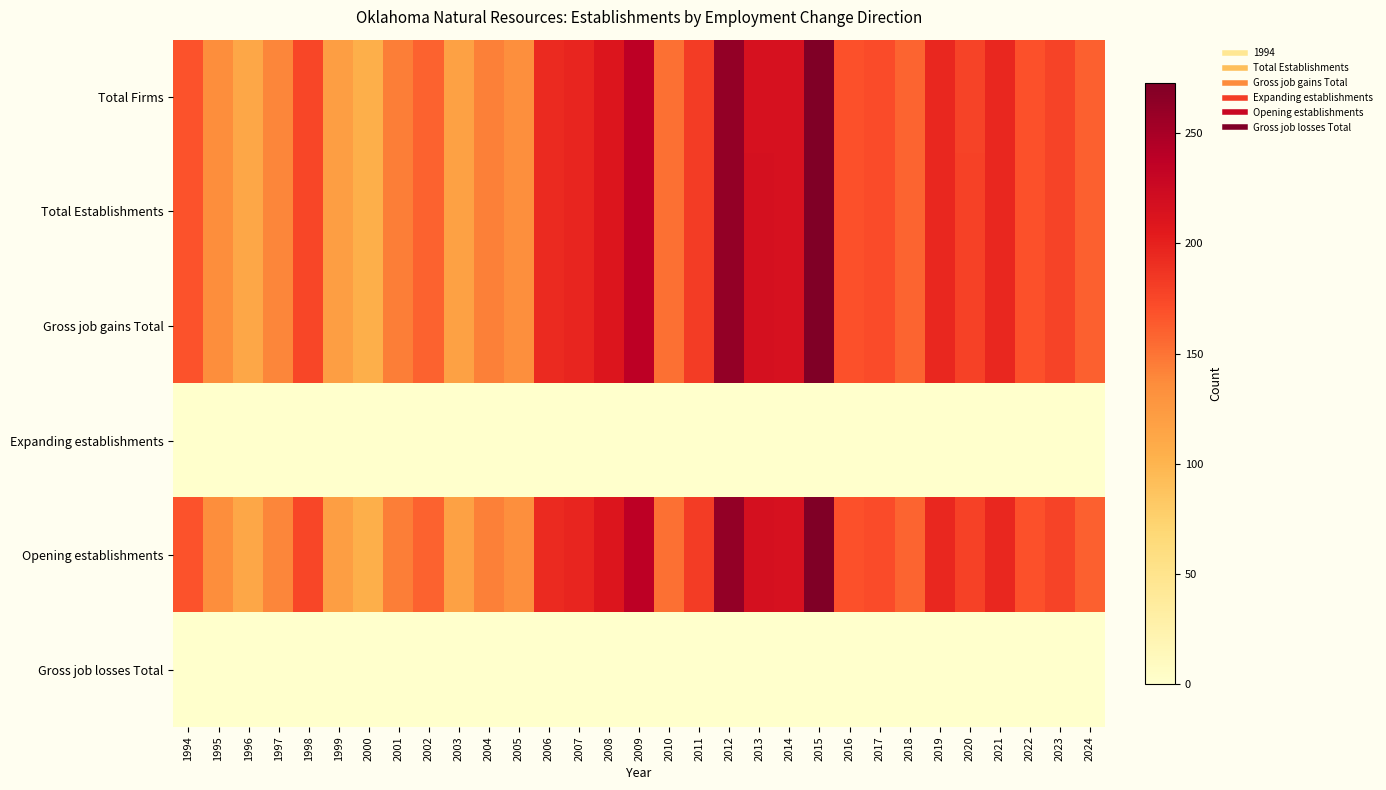

At 2014, list the series in order from smallest to largest.

Expanding establishments, Gross job losses Total, Total Firms, Total Establishments, Gross job gains Total, Opening establishments